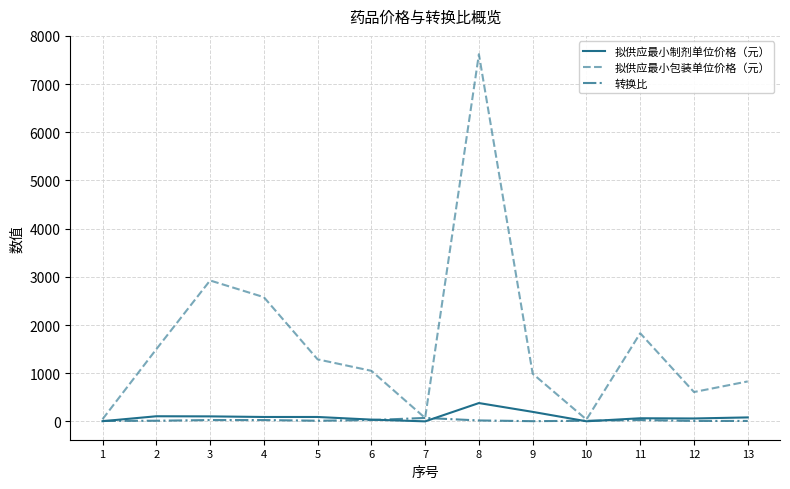

What is the difference between the 转换比 values at 9 and 8?

15.0